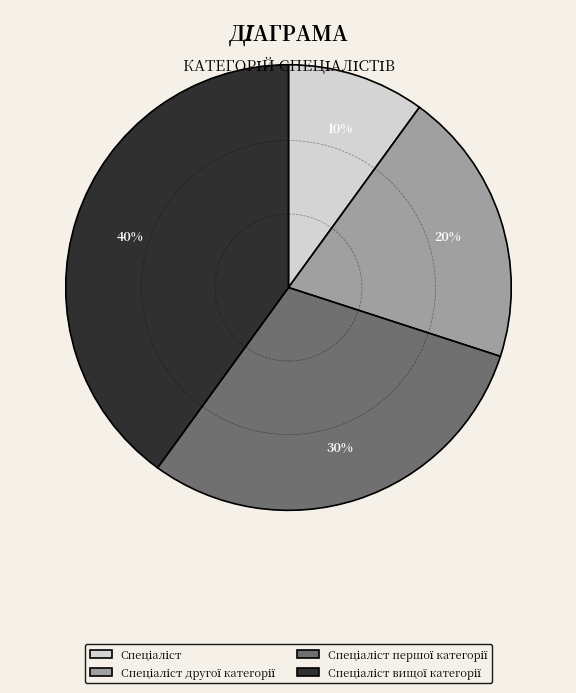

Is there any slice that represents more than half of the pie?

No